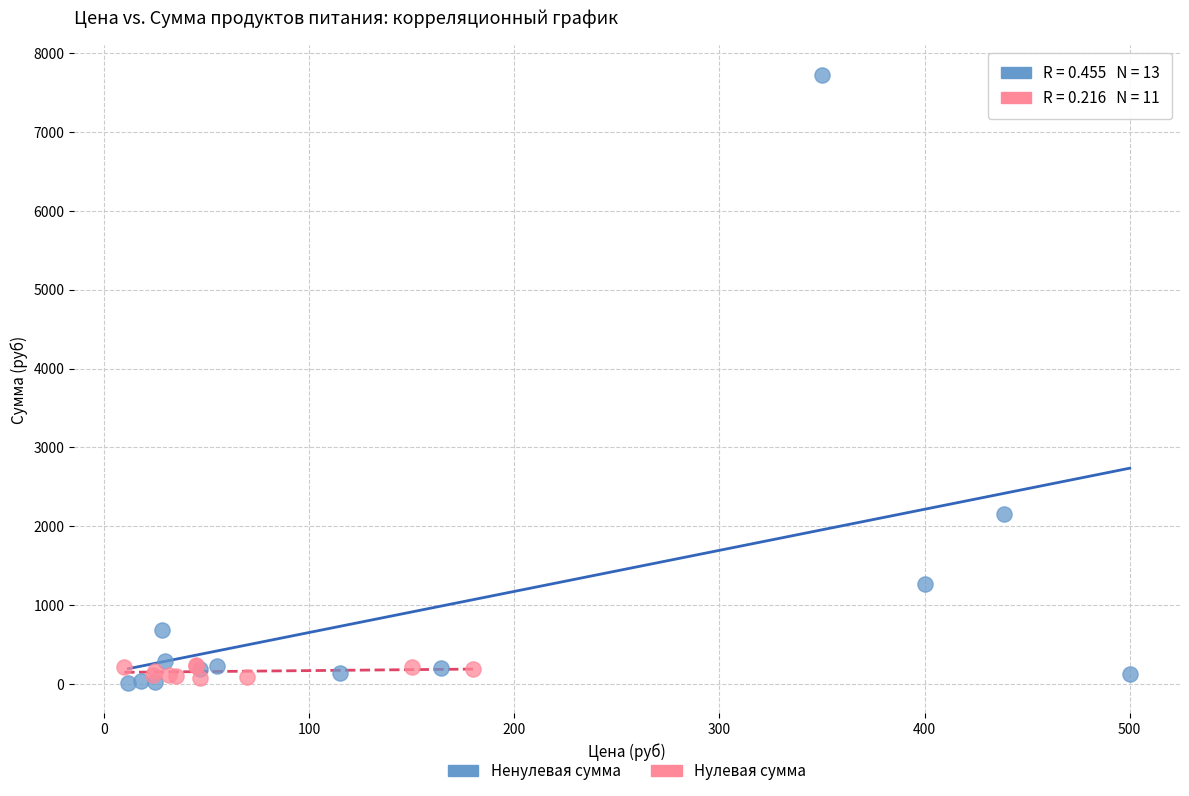

Which series contains the highest Y value?

Ненулевая сумма